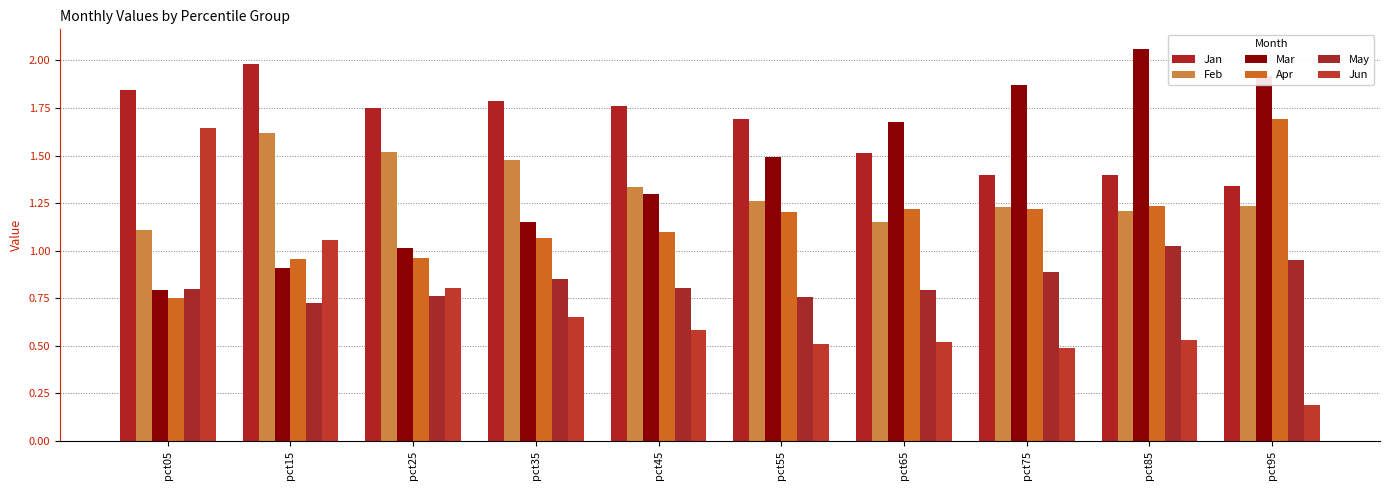

What is the smallest value displayed?

0.2